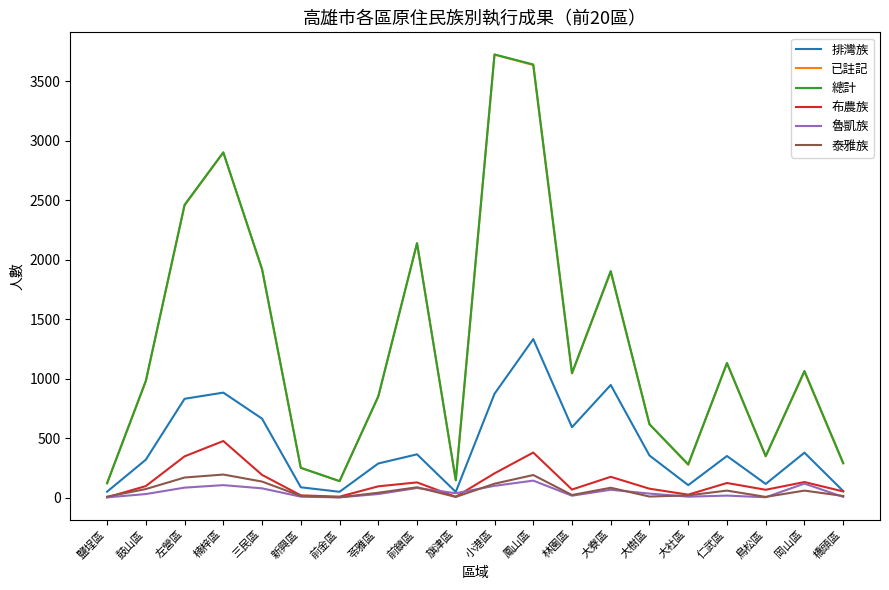

Between 三民區 and 前金區, which series saw the biggest shift?

總計